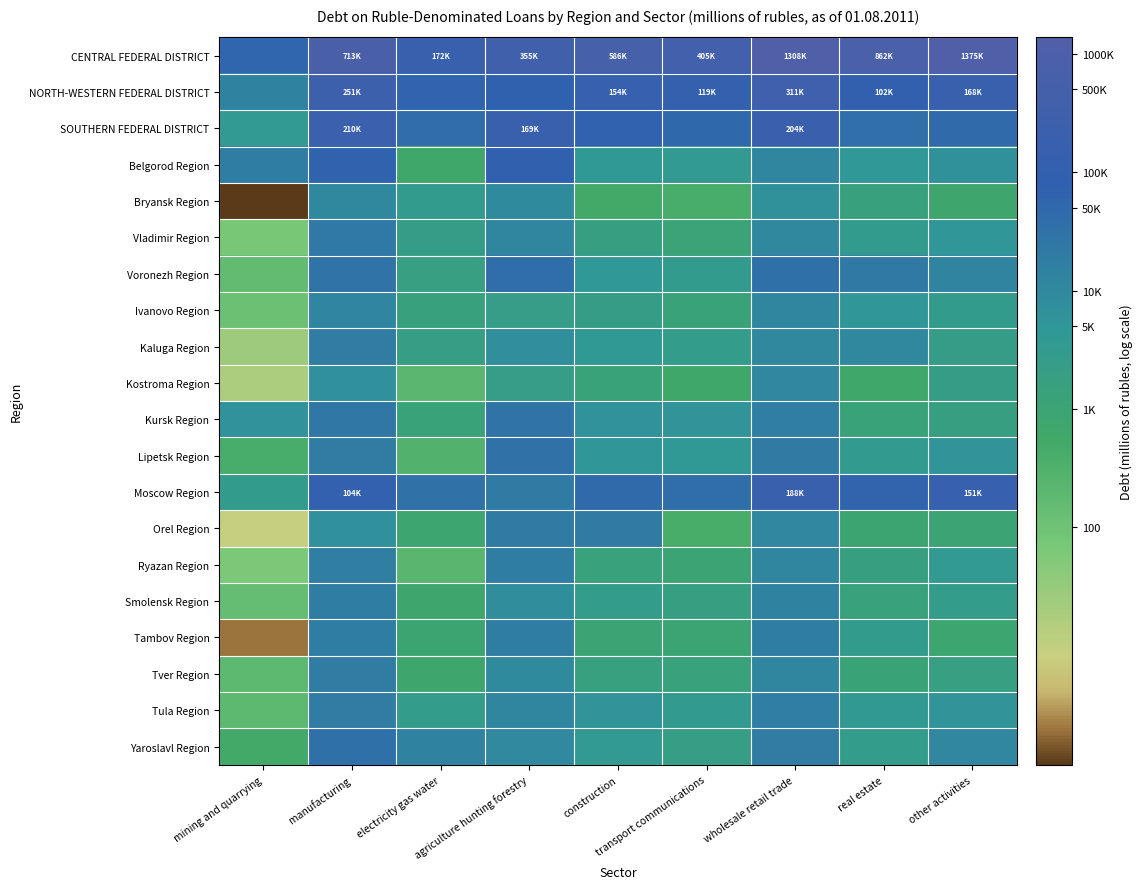

Rank the series at transport communications from highest to lowest value.

CENTRAL FEDERAL DISTRICT, NORTH-WESTERN FEDERAL DISTRICT, SOUTHERN FEDERAL DISTRICT, Moscow Region, Kursk Region, Lipetsk Region, Belgorod Region, Tula Region, Voronezh Region, Kaluga Region, Yaroslavl Region, Smolensk Region, Tver Region, Ivanovo Region, Vladimir Region, Ryazan Region, Tambov Region, Kostroma Region, Bryansk Region, Orel Region